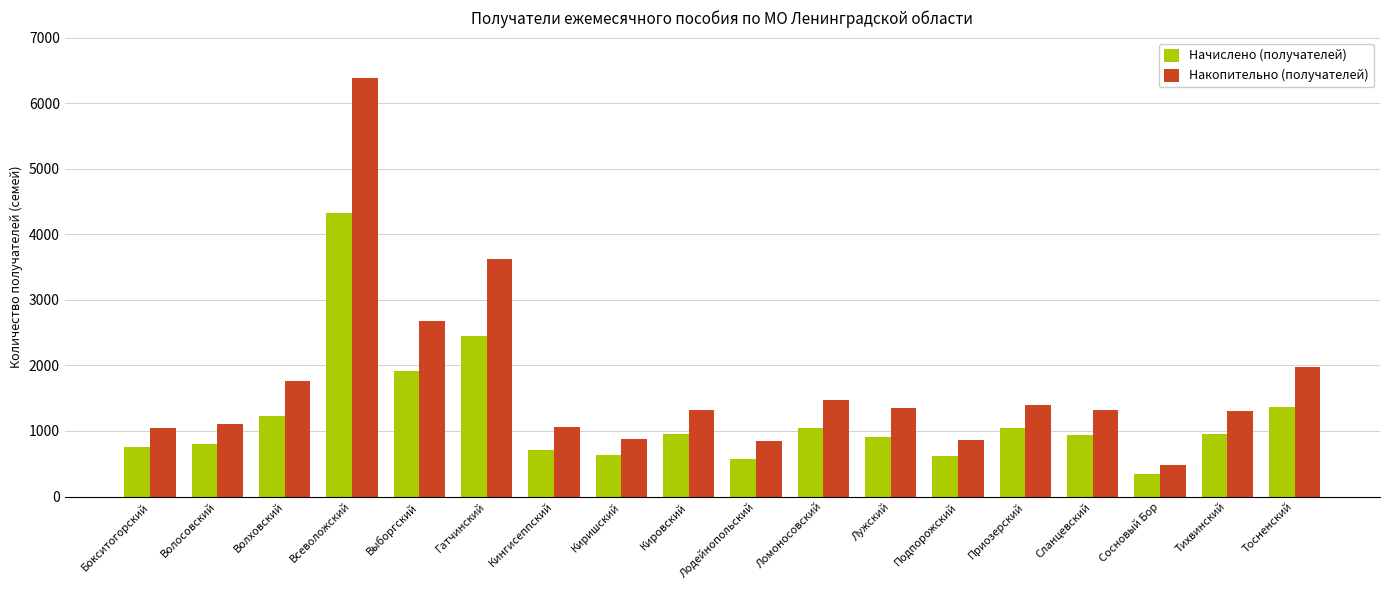

What is the smallest value displayed?

348